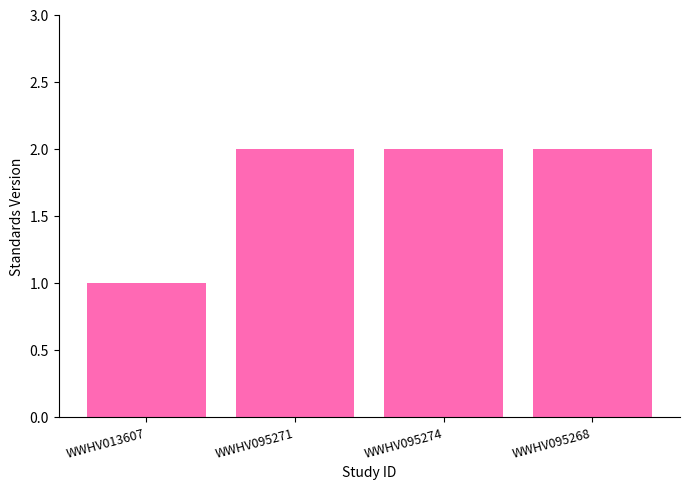

True or false: the data shows 2 at WWHV095274.

True